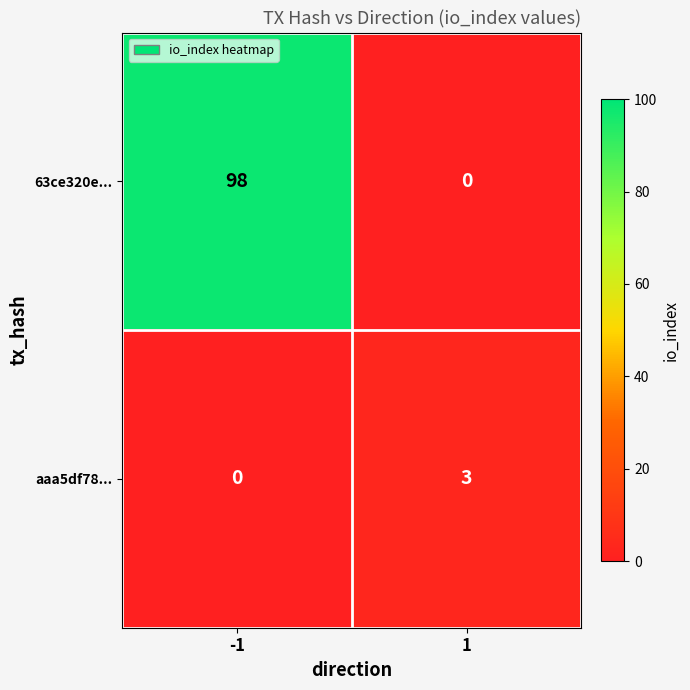

How many values in aaa5df78... are above zero?

1